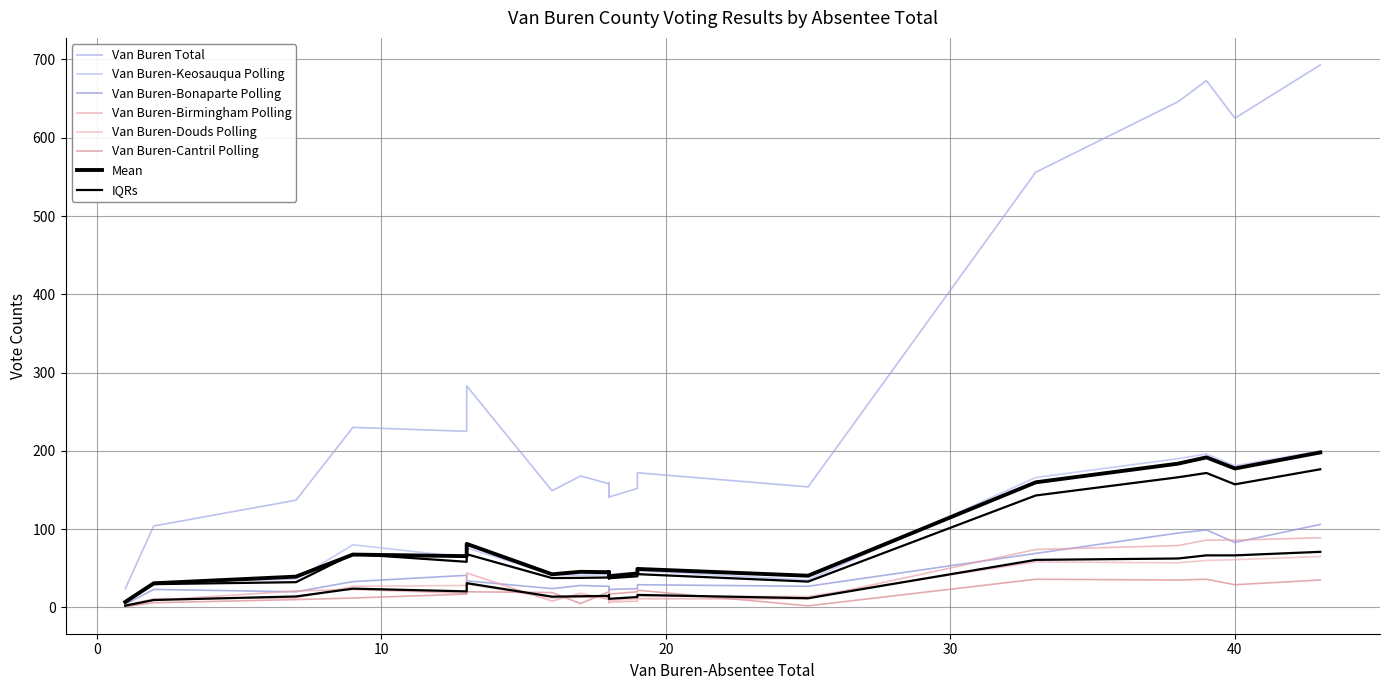

What is the total value across all series at 11?

393